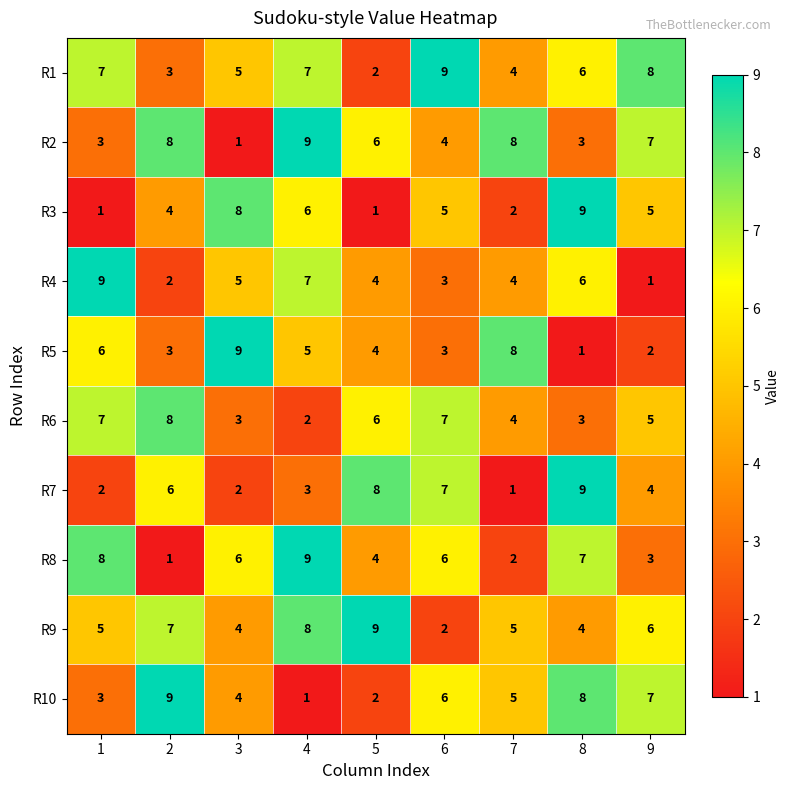

Between 1 and 5, which series saw the biggest shift?

R7